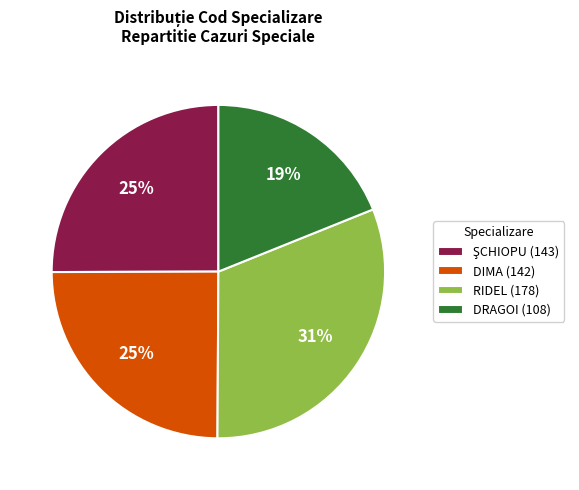

Which category has the biggest portion of the pie?

RIDEL (178)